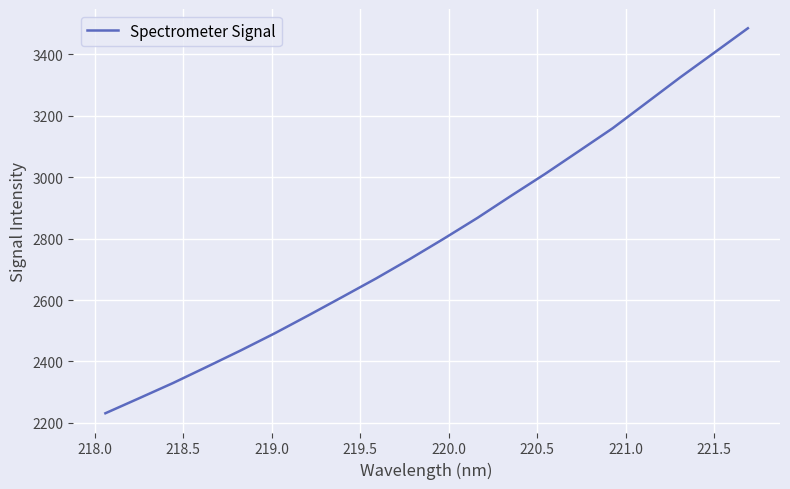

What is the smallest value displayed?

2231.7